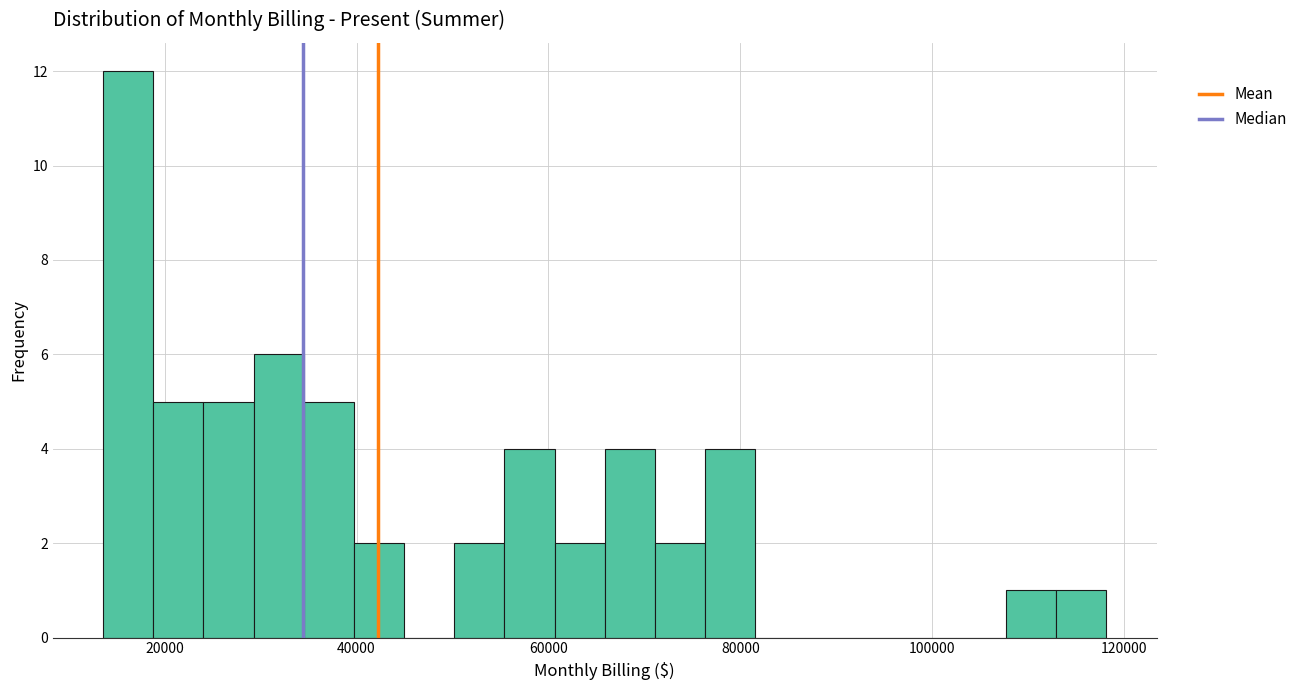

Read against the x-axis, roughly where is the centre of the tallest bar?

16000